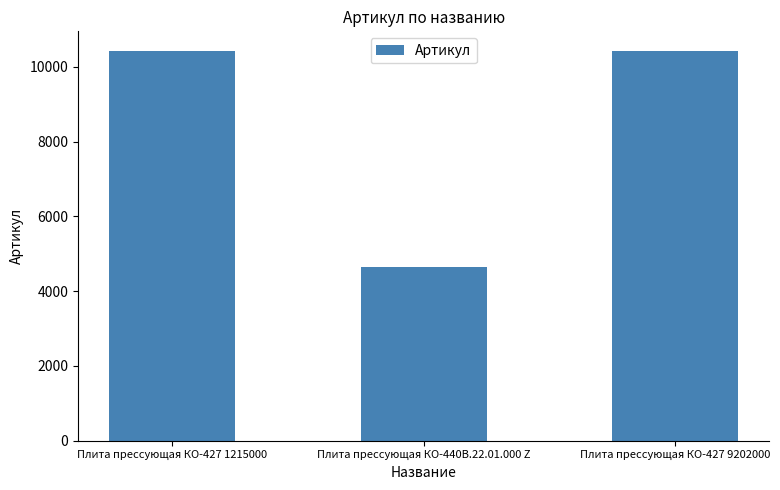

Which label corresponds to the smallest value in the chart?

Плита прессующая КО-440В.22.01.000 Z